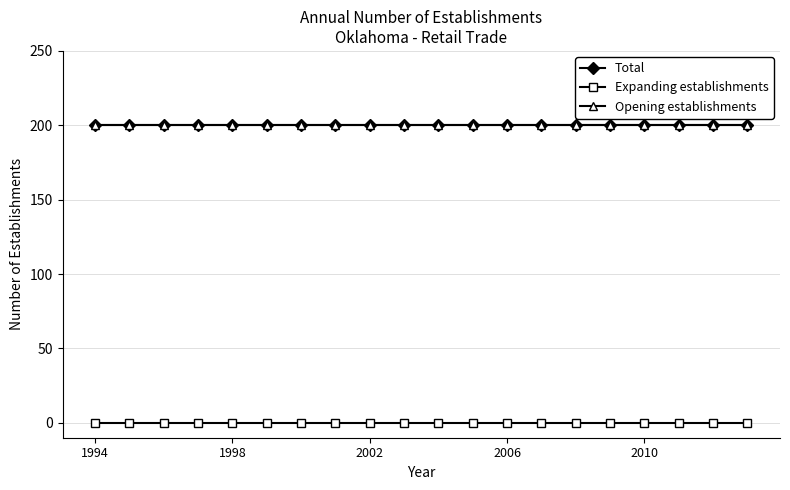

Does the chart display data point markers on the line(s)?

Yes